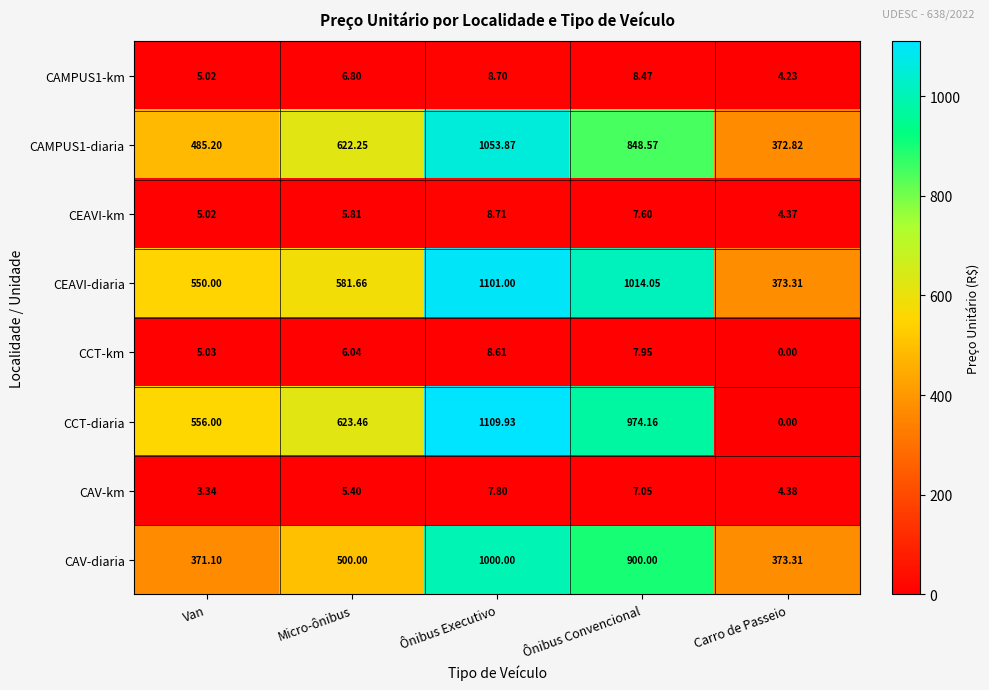

At which category is the sum across all series the highest?

Ônibus Executivo